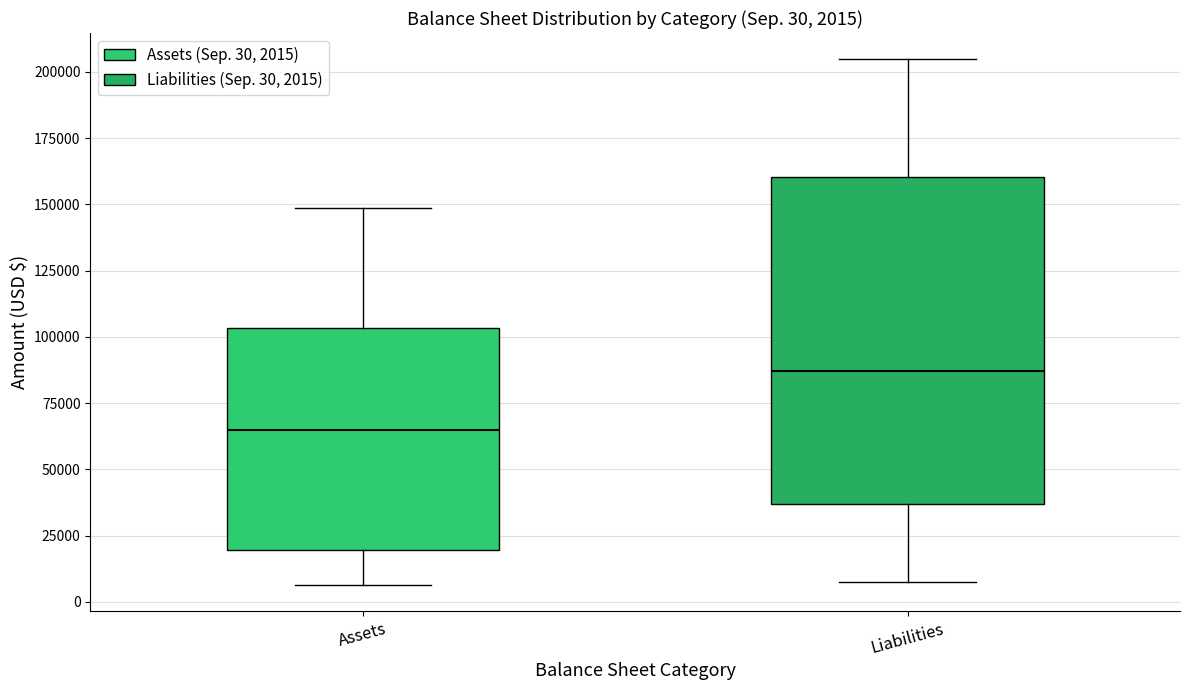

Which box has the highest median line?

Liabilities